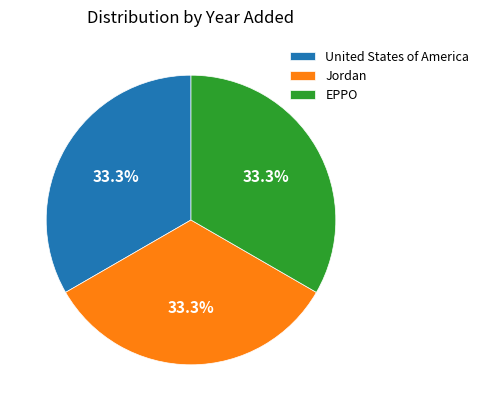

Is the sum of EPPO and United States of America greater than half?

Yes